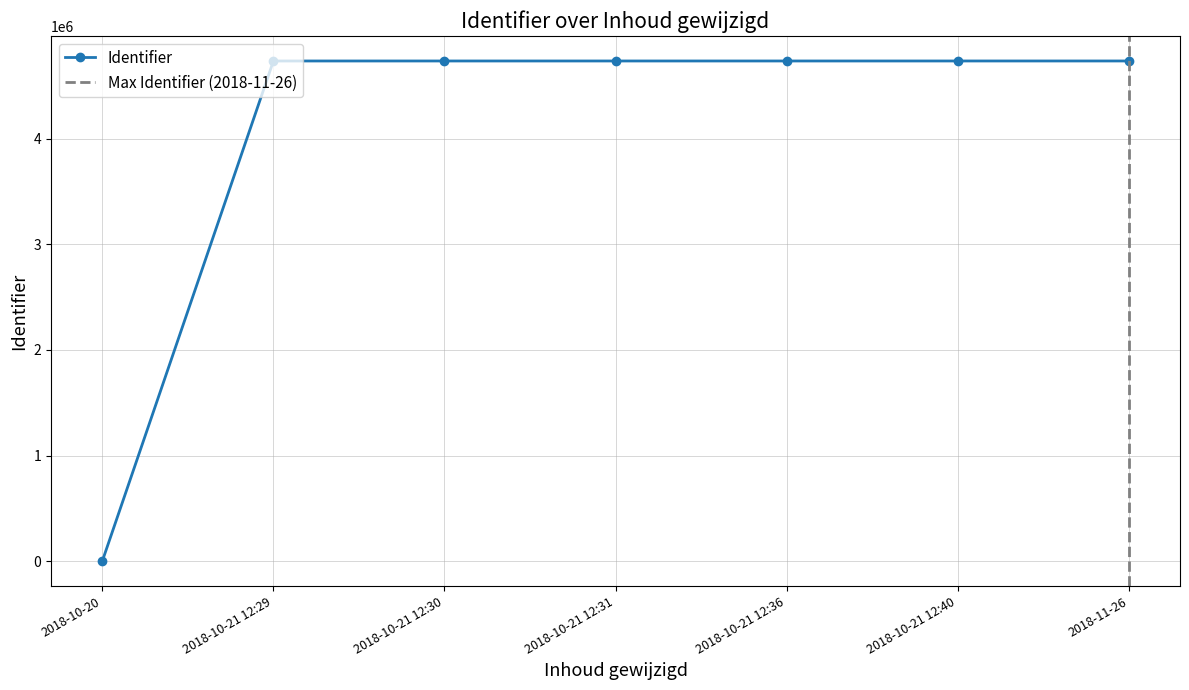

What is the difference between the maximum and minimum values?

4739136